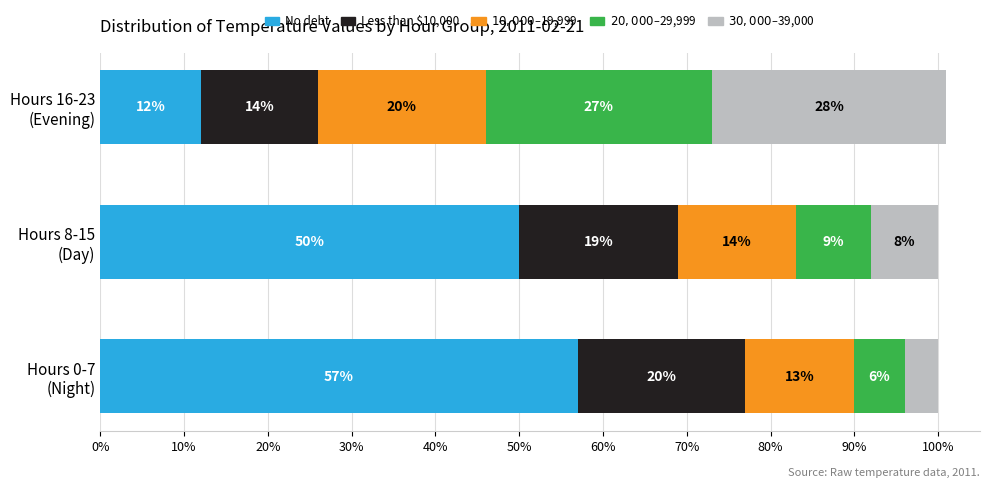

How many No debt values are between 12 and 57?

3